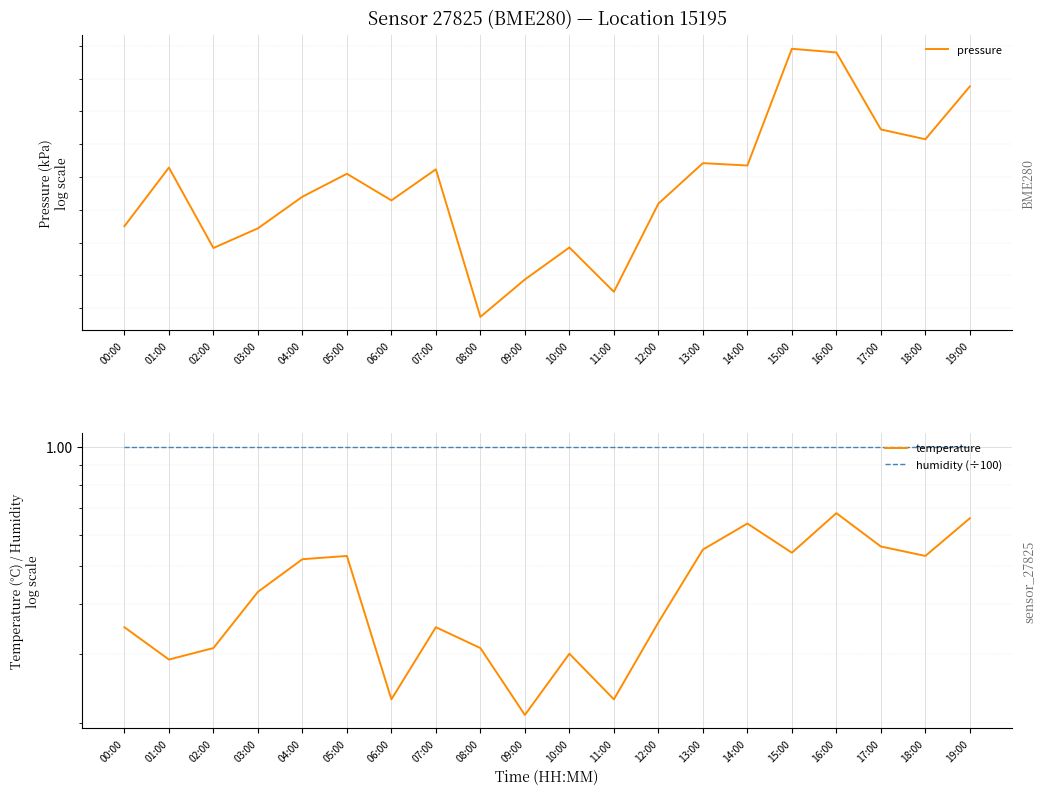

Reading left to right, transcribe all the data shown in this chart.

pressure: 00:00=100.4	01:00=100.4	02:00=100.4	03:00=100.4	04:00=100.4	05:00=100.4	06:00=100.4	07:00=100.4	08:00=100.4	09:00=100.4	10:00=100.4	11:00=100.4	12:00=100.4	13:00=100.4	14:00=100.4	15:00=100.4	16:00=100.4	17:00=100.4	18:00=100.4	19:00=100.4
temperature: 00:00=0.3	01:00=0.3	02:00=0.3	03:00=0.4	04:00=0.5	05:00=0.5	06:00=0.2	07:00=0.3	08:00=0.3	09:00=0.2	10:00=0.3	11:00=0.2	12:00=0.4	13:00=0.6	14:00=0.6	15:00=0.5	16:00=0.7	17:00=0.6	18:00=0.5	19:00=0.7
humidity (÷100): 00:00=1.0	01:00=1.0	02:00=1.0	03:00=1.0	04:00=1.0	05:00=1.0	06:00=1.0	07:00=1.0	08:00=1.0	09:00=1.0	10:00=1.0	11:00=1.0	12:00=1.0	13:00=1.0	14:00=1.0	15:00=1.0	16:00=1.0	17:00=1.0	18:00=1.0	19:00=1.0